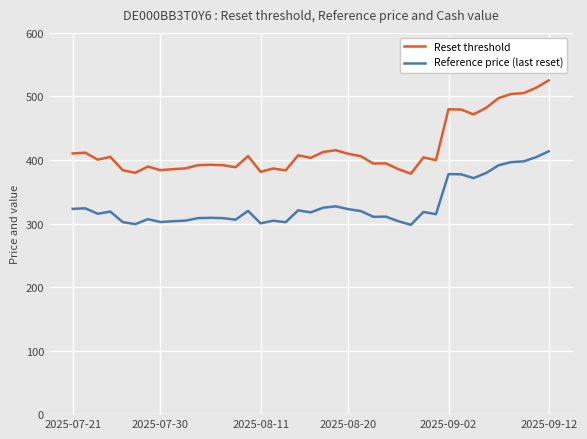

Count the number of categories in the chart.

39